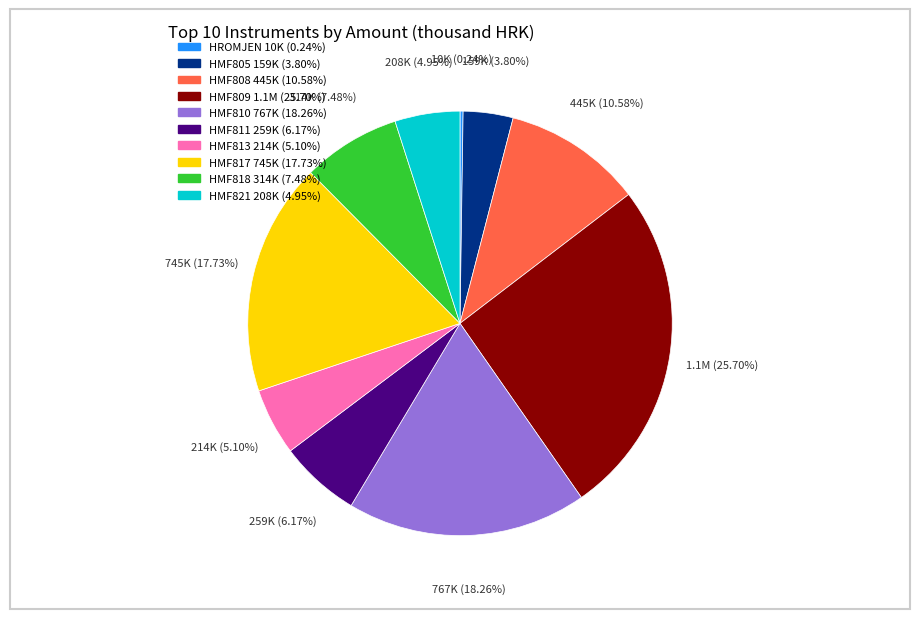

Is there a majority slice in this chart?

No